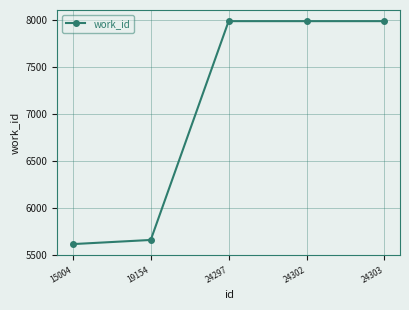

Reading left to right, extract all data points from this chart.

15004=5614	19154=5658	24297=7984	24302=7984	24303=7984